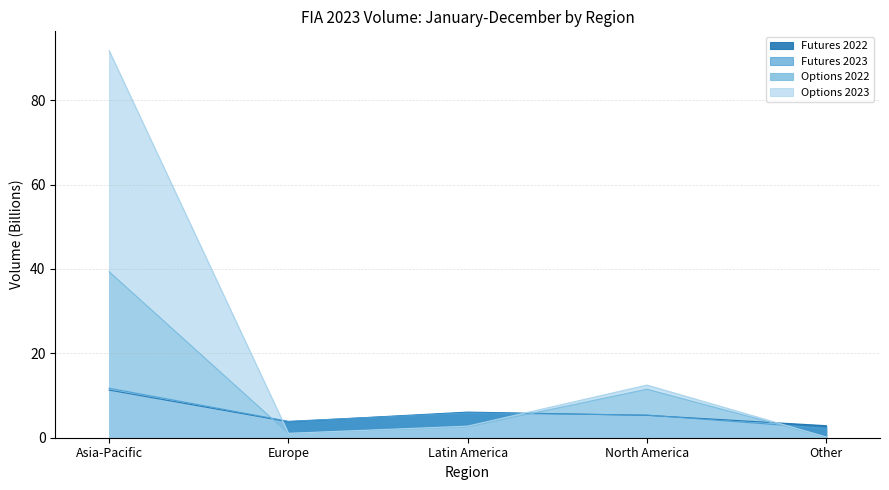

What is the greatest value displayed?

91.7